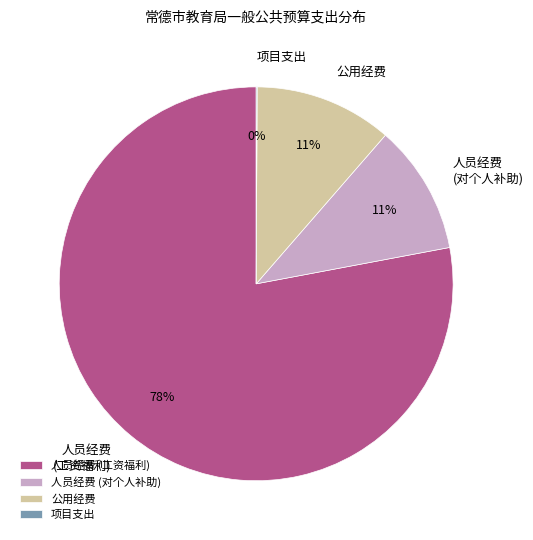

Is there a majority slice in this chart?

Yes